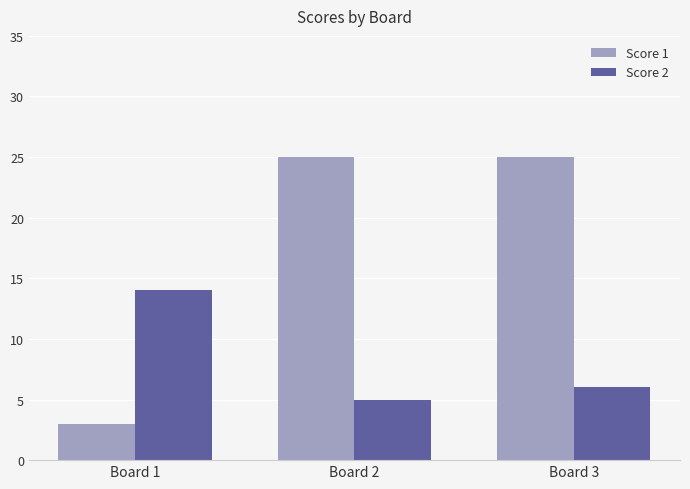

What is the difference between the maximum and minimum values in the Score 1 series?

22